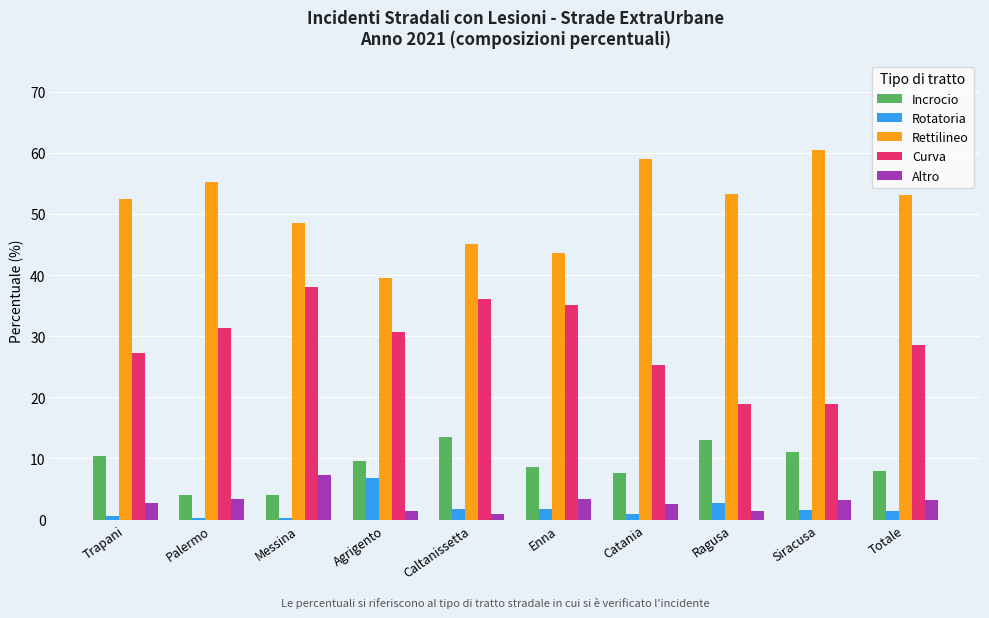

How many bars are there in each group?

5